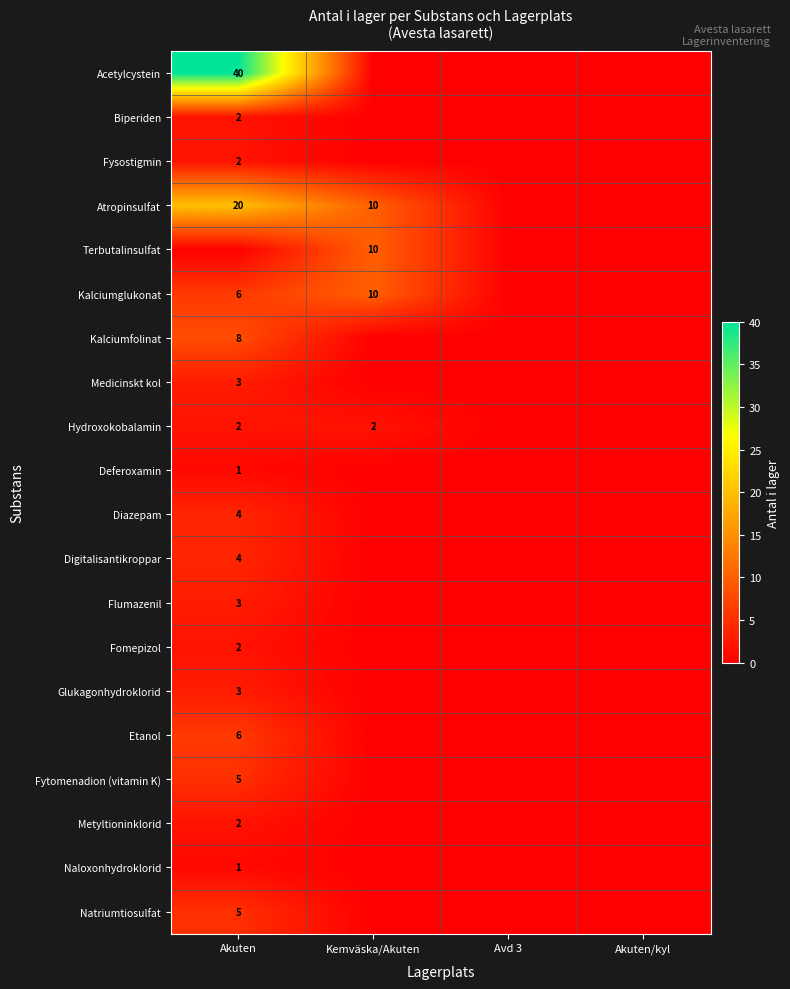

Which category has the lowest value across all series?

Kemväska/Akuten